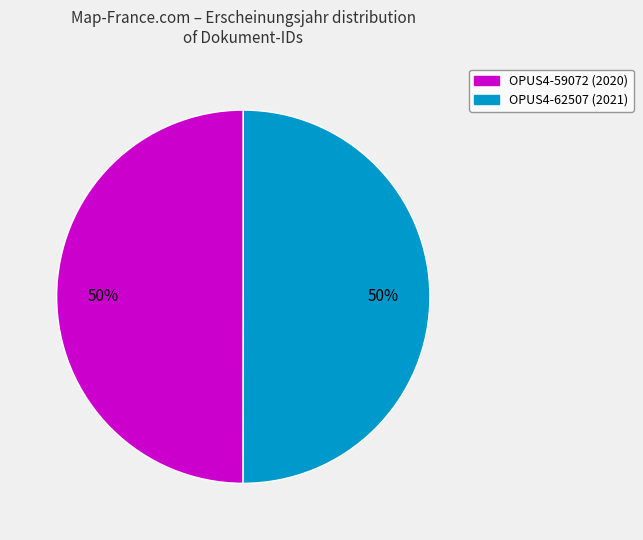

The OPUS4-62507 slice represents 37% of the pie. True or false?

False